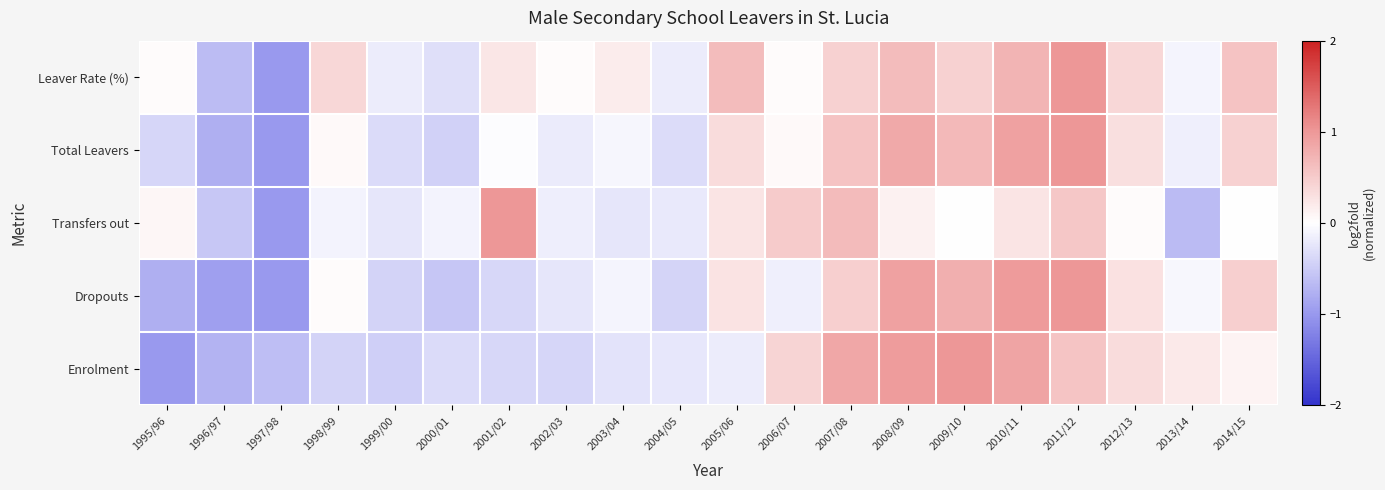

What is the total value across all series at 1996/97?

-3.6